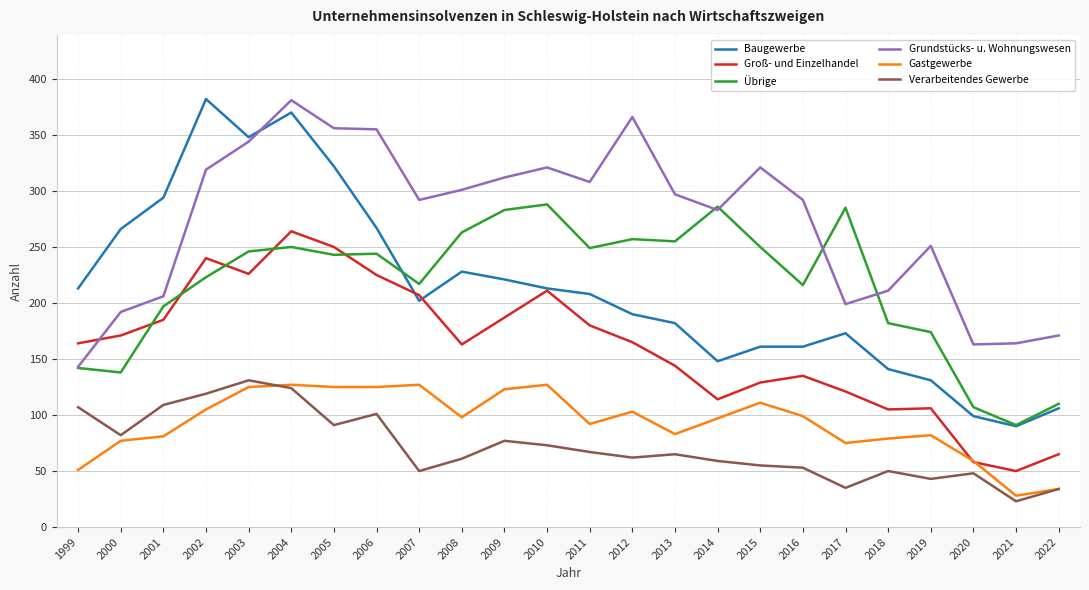

What is the spread (max minus min) of values at 2015?

266